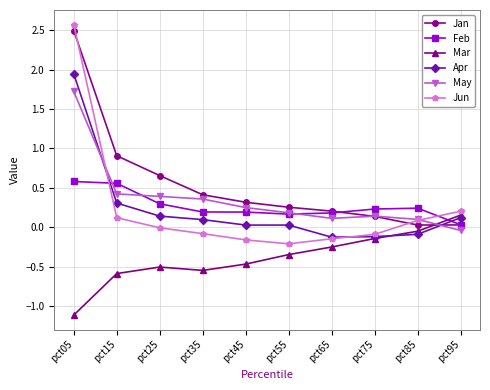

What is the difference between the highest and lowest values at pct65?

0.5